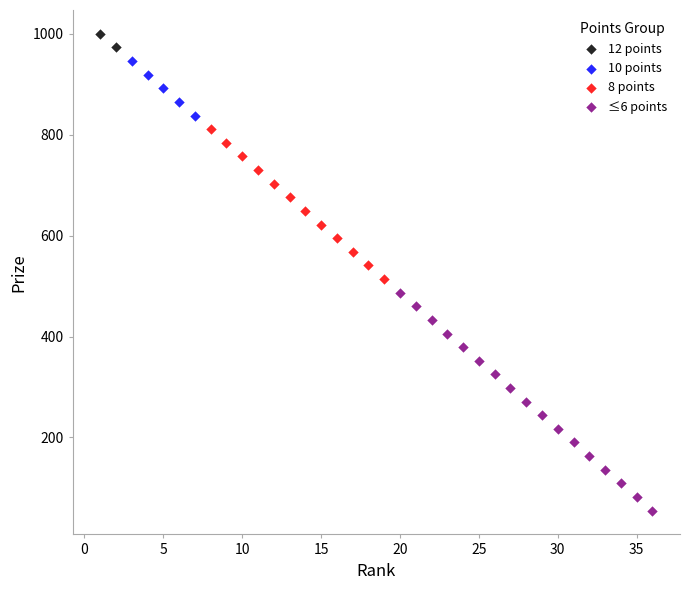

Which series reaches the minimum Y coordinate?

≤6 points